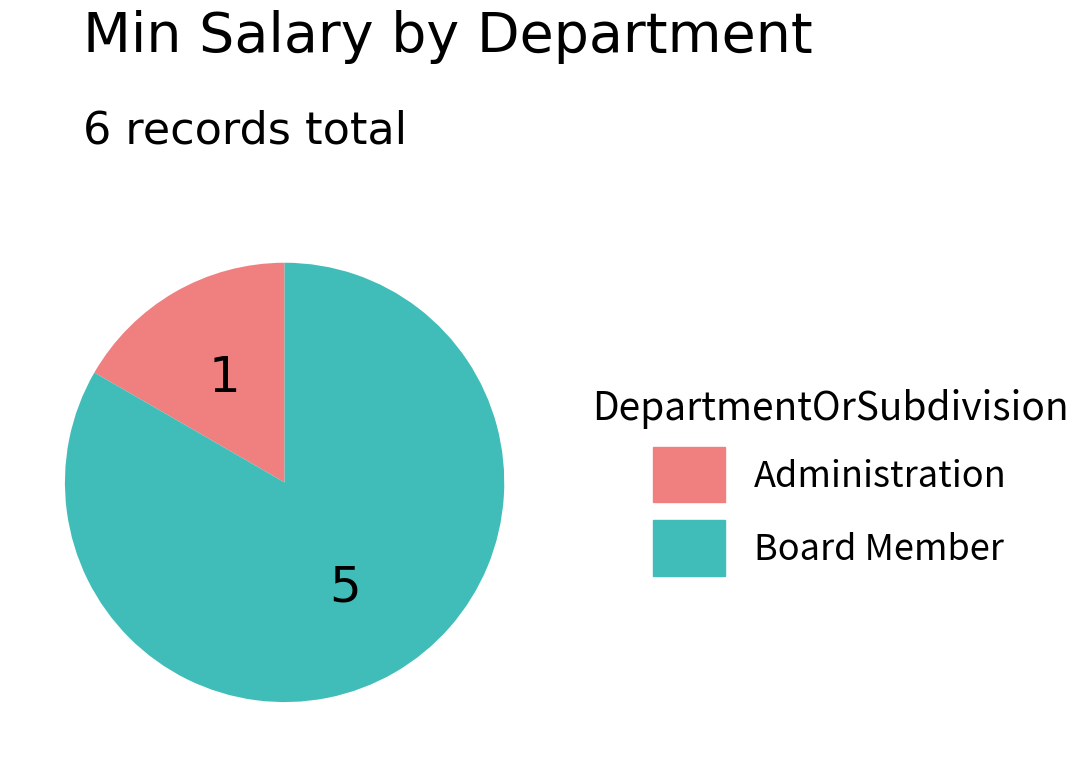

Do Administration and Board Member together represent more than half of the pie?

Yes